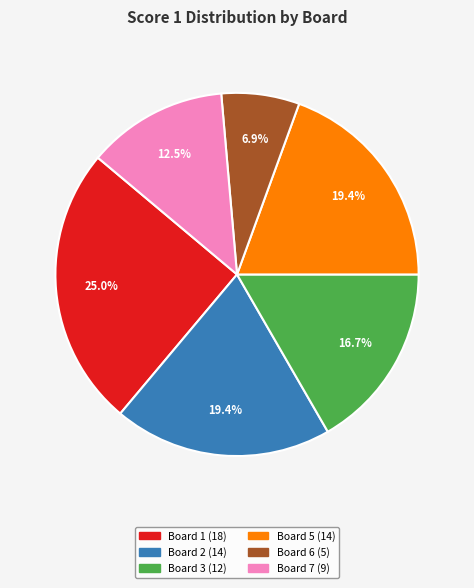

How many slices are in this pie chart?

6